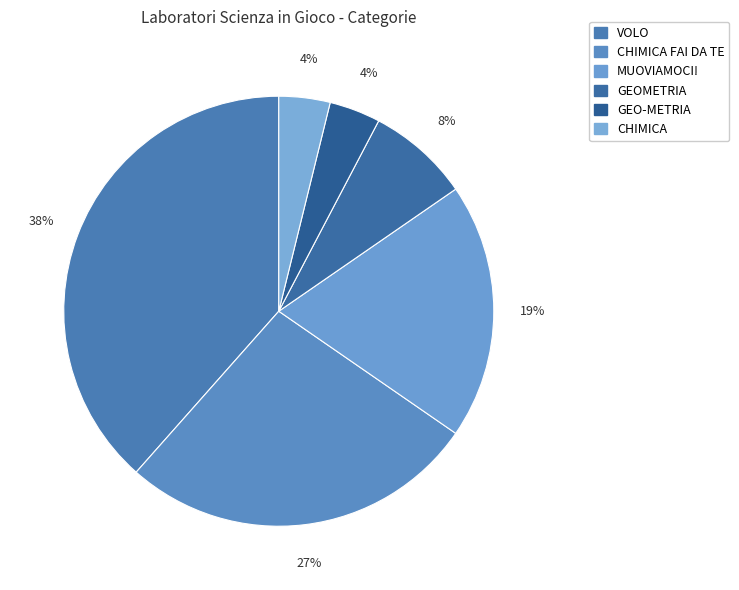

Approximately how many times larger is the value at CHIMICA compared to MUOVIAMOCI!?

0.2